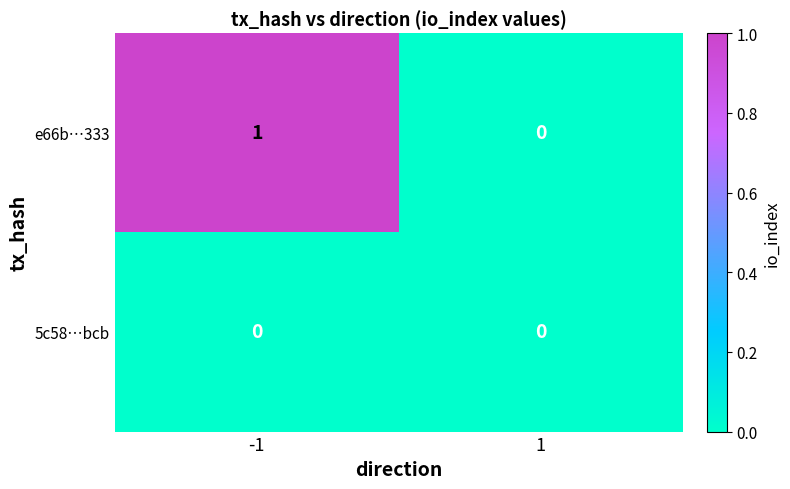

Is it true that 5c58…bcb equals 0 at 1?

True